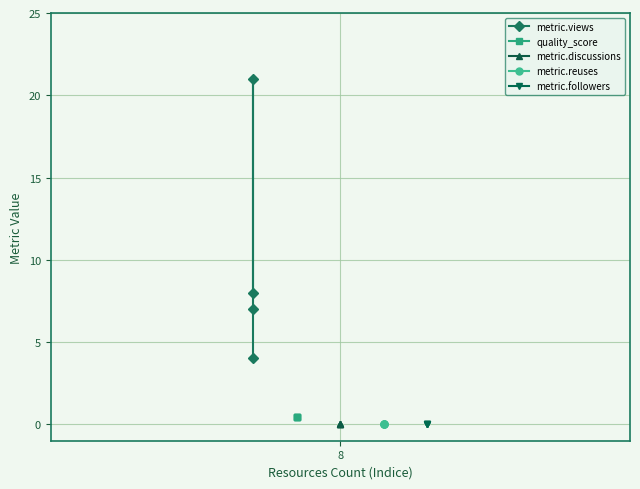

Reading left to right, what are all the values shown in this chart?

metric.views: 8.0	21.0	7.0	4.0
quality_score: 0.4	0.4	0.4	0.4
metric.discussions: 0.0	0.0	0.0	0.0
metric.reuses: 0.0	0.0	0.0	0.0
metric.followers: 0.0	0.0	0.0	0.0